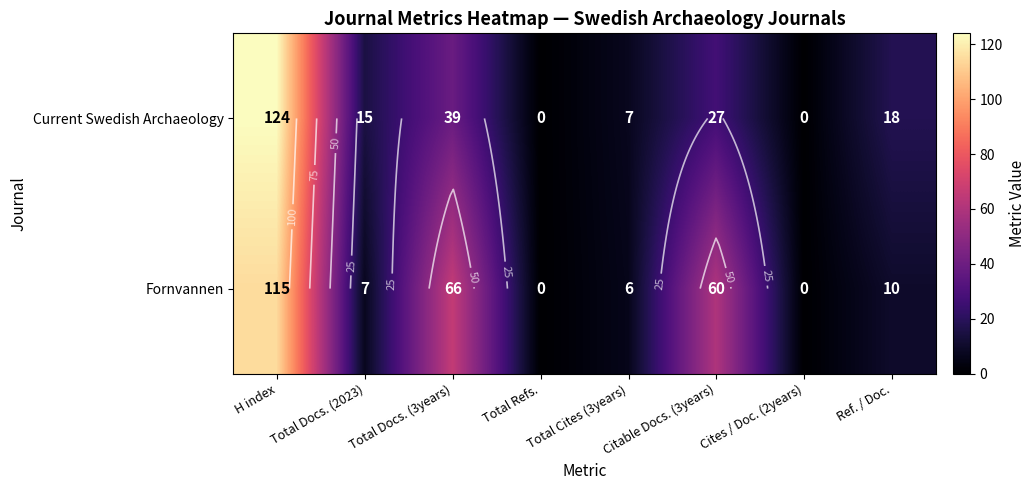

Is it true that Current Swedish Archaeology equals 0 at Total Refs.?

True